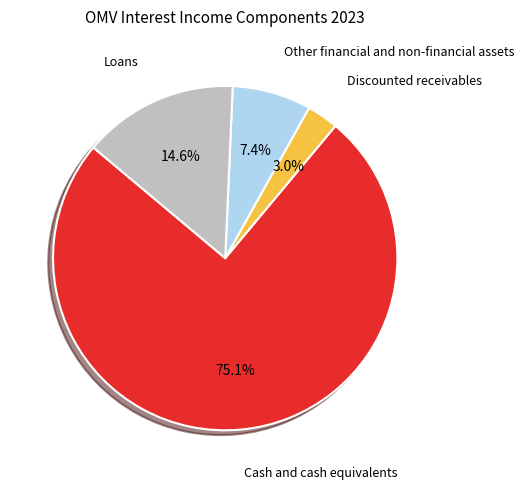

Is the sum of Discounted receivables and Cash and cash equivalents greater than half?

Yes